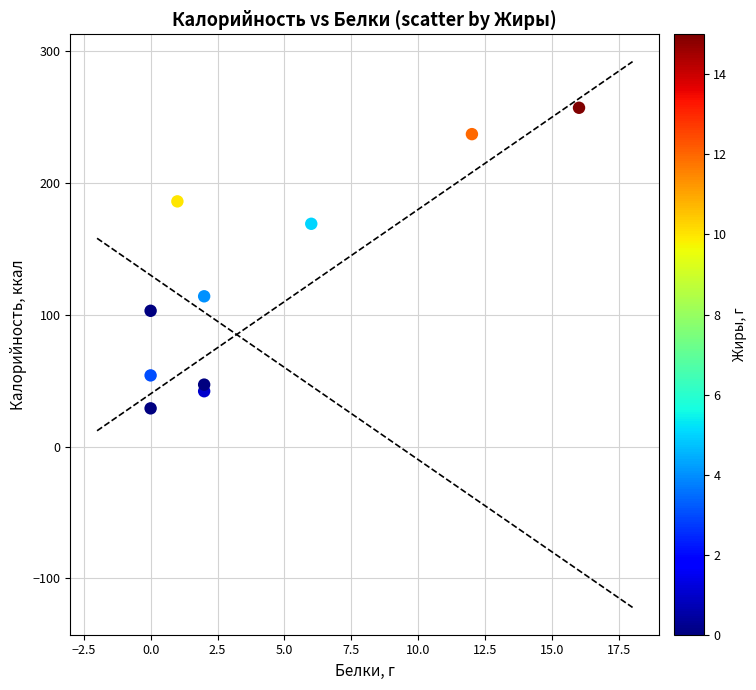

What is the average Y value?

124